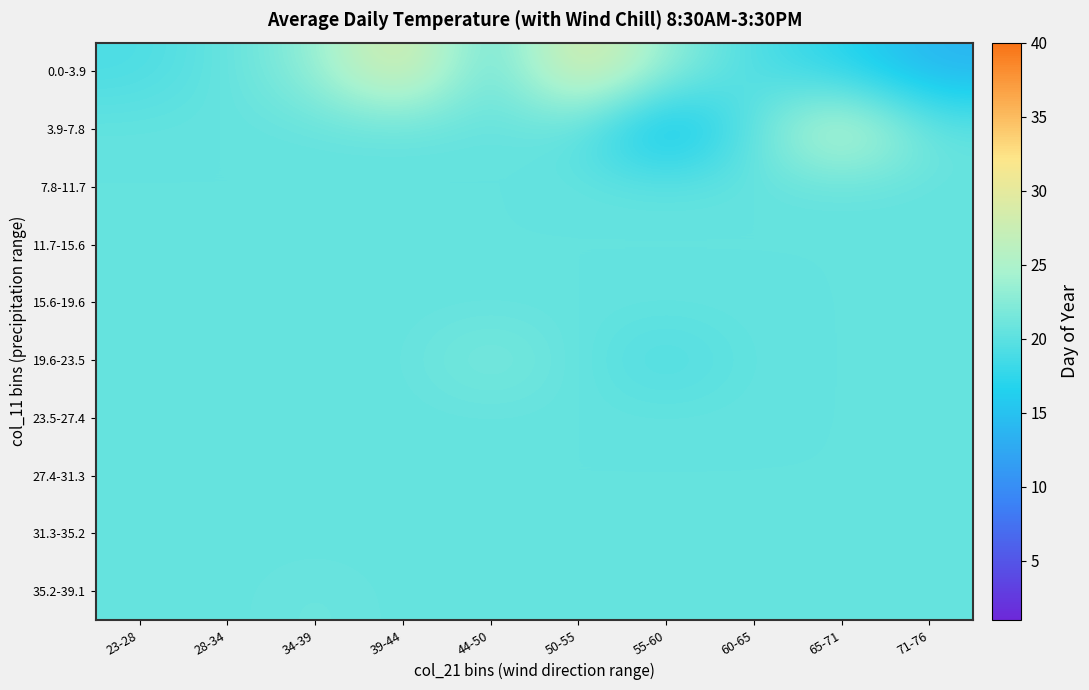

Reading left to right, extract all data points from this chart.

0.0-3.9: 23-28=19.0	28-34=20.5	34-39=23.0	39-44=30.3	44-50=19.2	50-55=30.5	55-60=23.0	60-65=19.1	65-71=17.0	71-76=13.6
3.9-7.8: 23-28=20.5	28-34=20.5	34-39=20.5	39-44=20.5	44-50=20.5	50-55=20.5	55-60=13.0	60-65=20.5	65-71=28.0	71-76=20.5
7.8-11.7: 23-28=20.5	28-34=20.5	34-39=20.5	39-44=20.5	44-50=20.5	50-55=20.5	55-60=20.5	60-65=20.5	65-71=20.5	71-76=20.5
11.7-15.6: 23-28=20.5	28-34=20.5	34-39=20.5	39-44=20.5	44-50=20.5	50-55=20.5	55-60=20.5	60-65=20.5	65-71=20.5	71-76=20.5
15.6-19.6: 23-28=20.5	28-34=20.5	34-39=20.5	39-44=20.5	44-50=20.5	50-55=20.5	55-60=20.5	60-65=20.5	65-71=20.5	71-76=20.5
19.6-23.5: 23-28=20.5	28-34=20.5	34-39=20.5	39-44=20.5	44-50=22.0	50-55=20.5	55-60=19.0	60-65=20.5	65-71=20.5	71-76=20.5
23.5-27.4: 23-28=20.5	28-34=20.5	34-39=20.5	39-44=20.5	44-50=20.5	50-55=20.5	55-60=20.5	60-65=20.5	65-71=20.5	71-76=20.5
27.4-31.3: 23-28=20.5	28-34=20.5	34-39=20.5	39-44=20.5	44-50=20.5	50-55=20.5	55-60=20.5	60-65=20.5	65-71=20.5	71-76=20.5
31.3-35.2: 23-28=20.5	28-34=20.5	34-39=20.5	39-44=20.5	44-50=20.5	50-55=20.5	55-60=20.5	60-65=20.5	65-71=20.5	71-76=20.5
35.2-39.1: 23-28=20.5	28-34=20.5	34-39=21.0	39-44=20.5	44-50=20.5	50-55=20.5	55-60=20.5	60-65=20.5	65-71=20.5	71-76=20.5